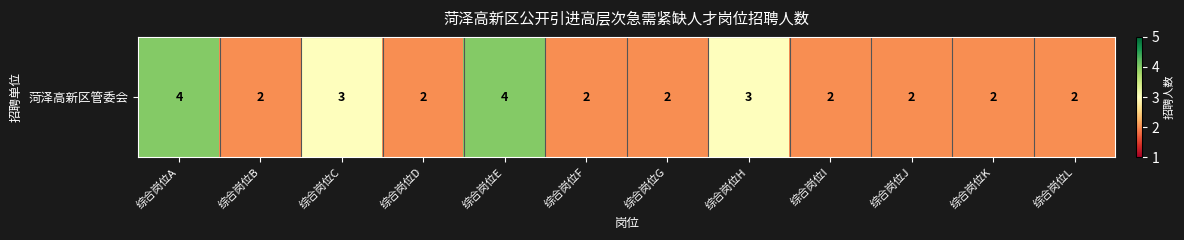

The chart shows a value of 2 at 综合岗位D. True or false?

True